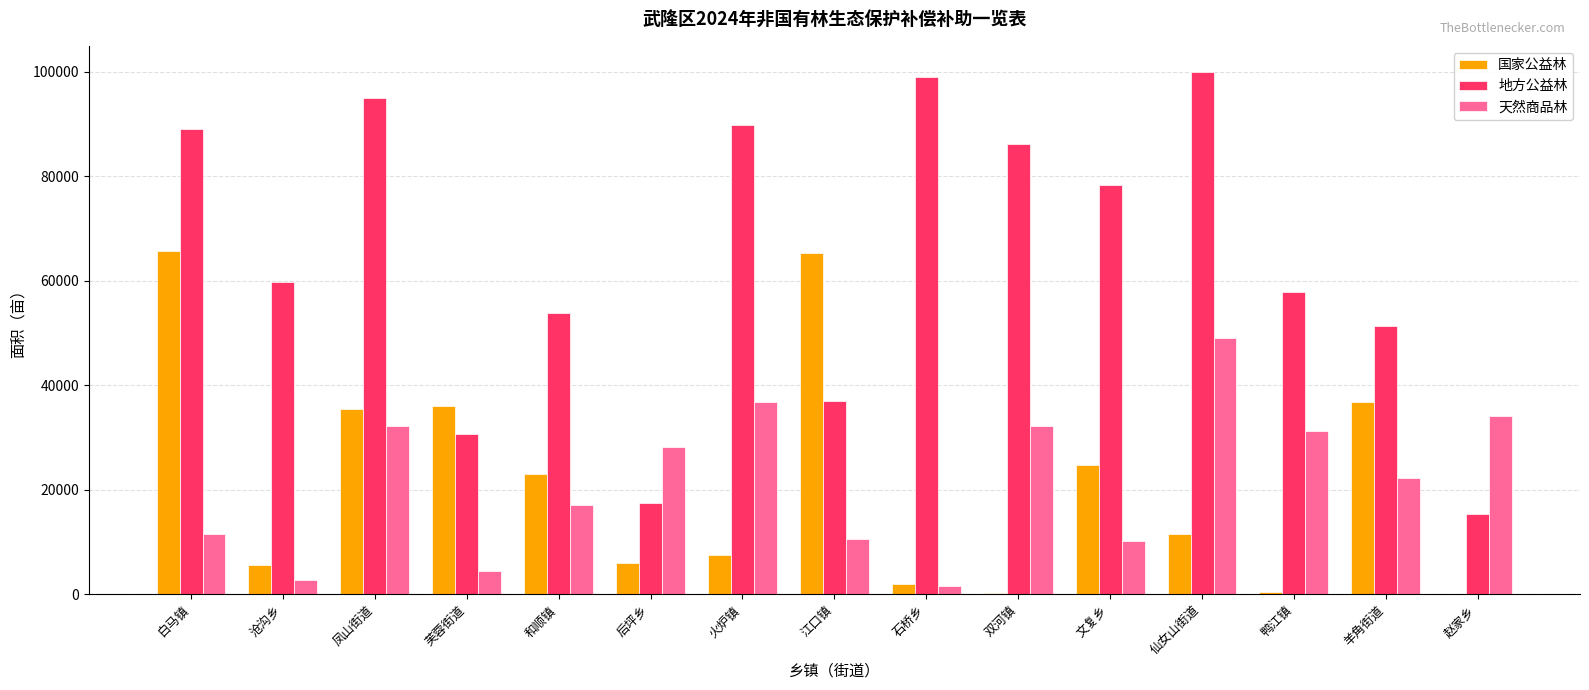

How many distinct data groups are displayed?

3